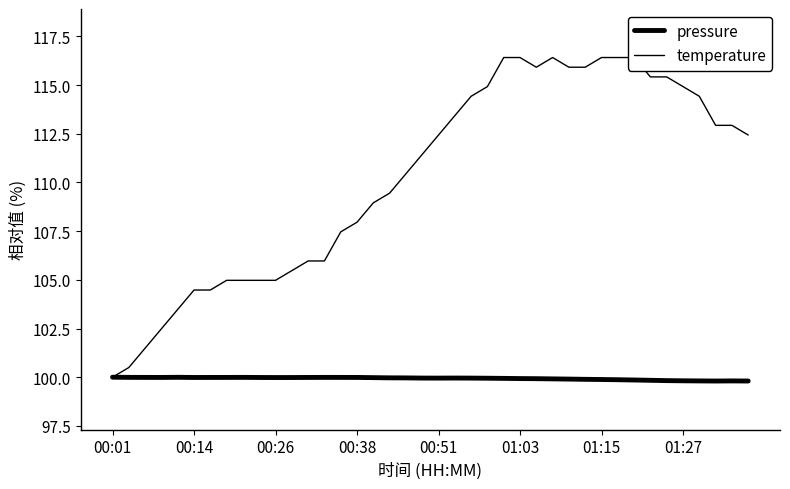

What is the minimum value shown in the chart?

99.8